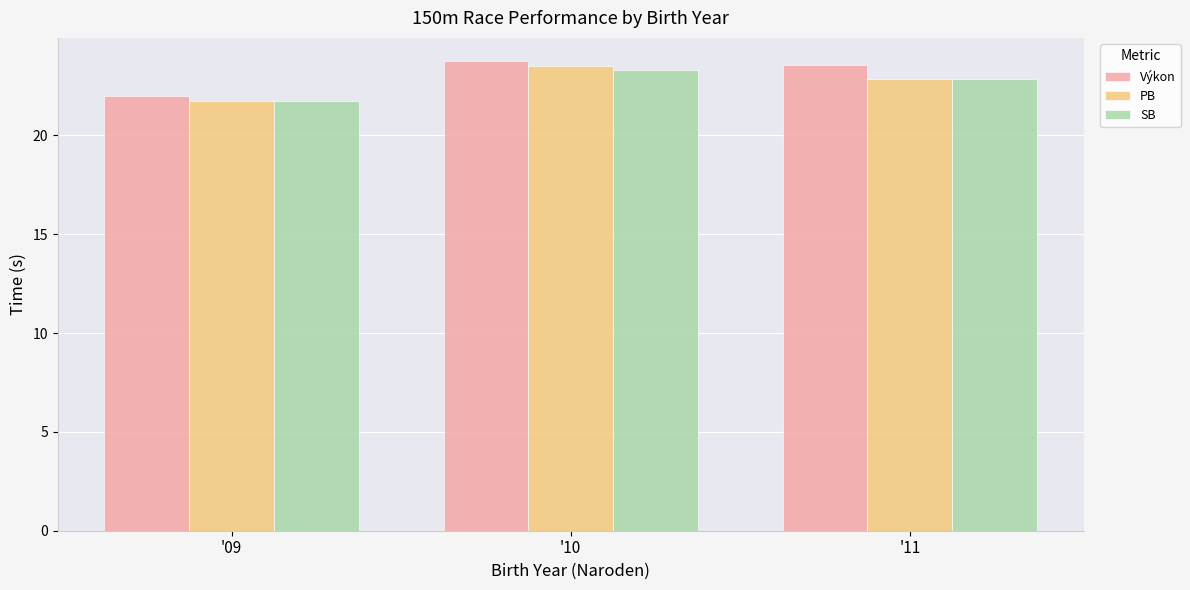

How many data points does each series have?

3